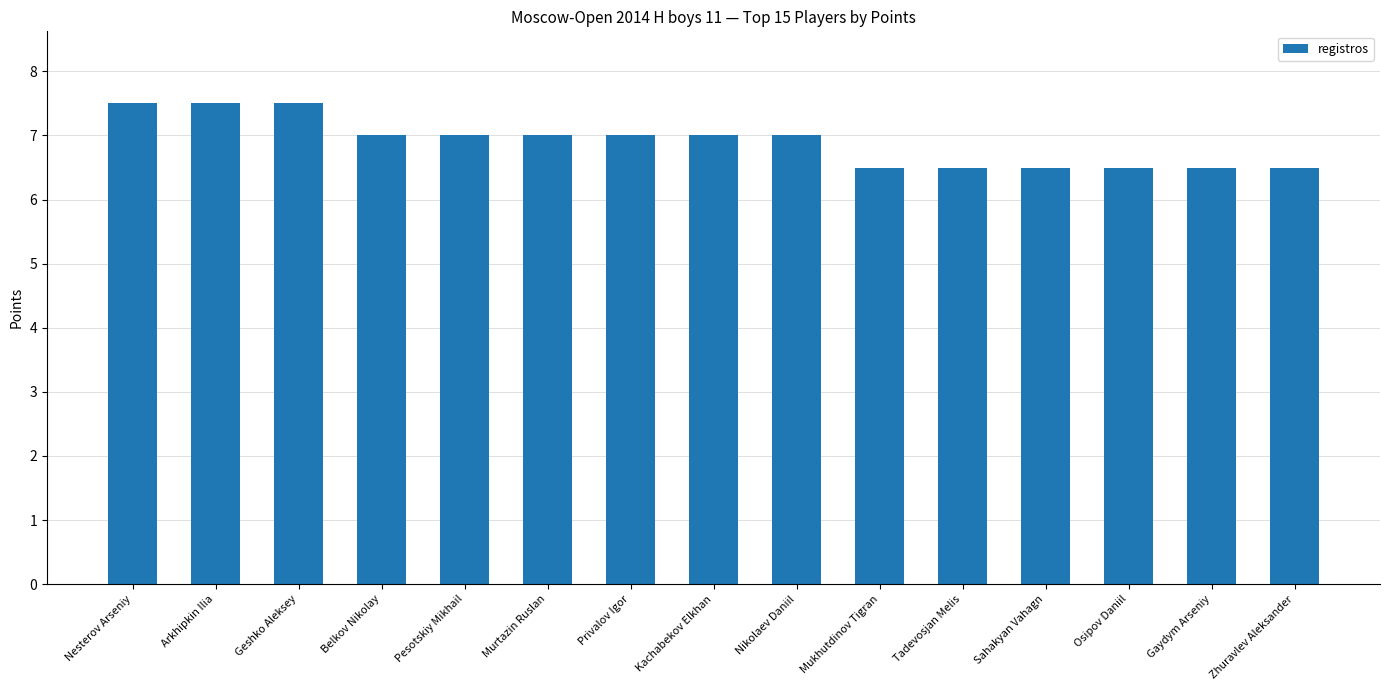

Is it true that the value at Tadevosjan Melis is 6.5?

True